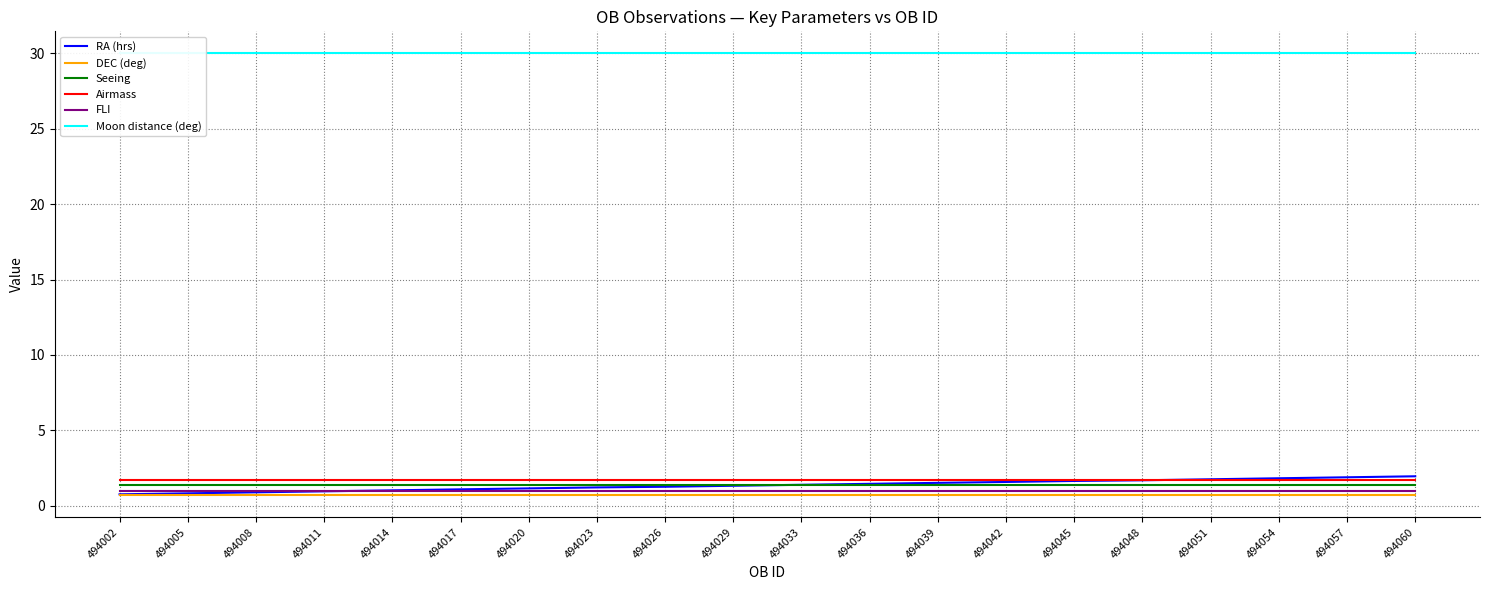

Does the chart display data point markers on the line(s)?

No